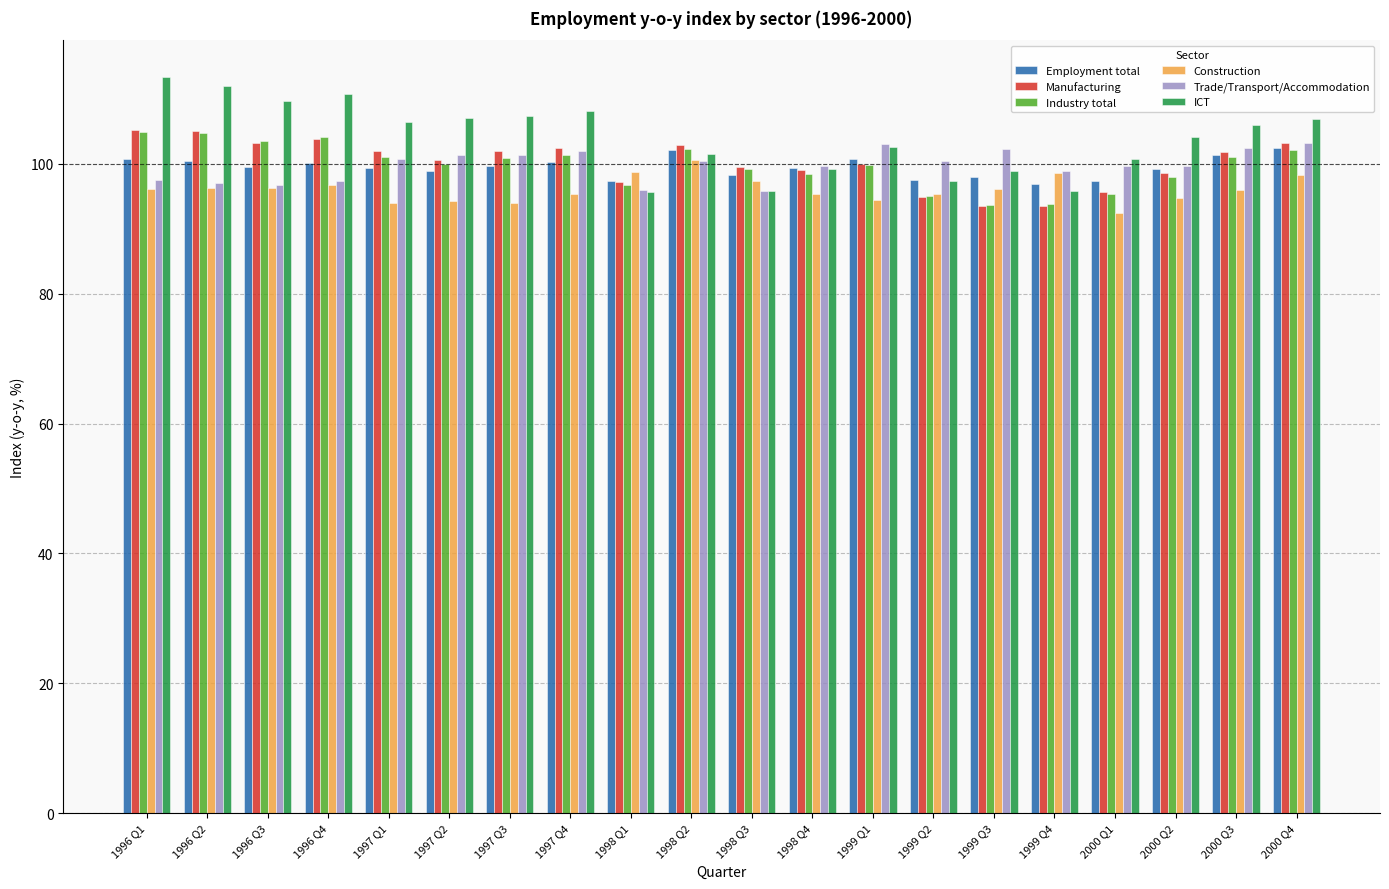

What is the average value of the Employment total series?

99.5